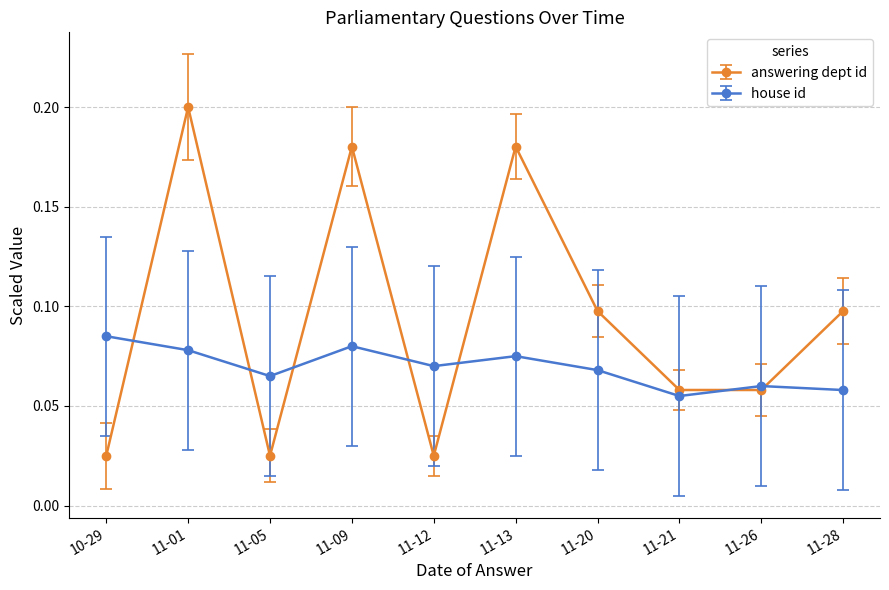

The house id series shows 0.1 at 11-20. True or false?

True